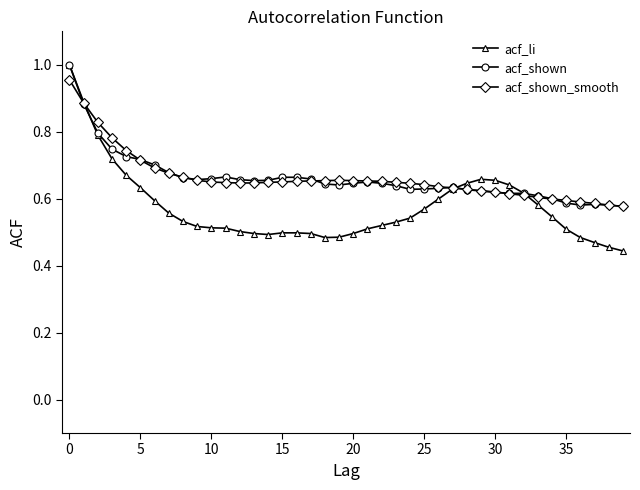

At how many categories does at least one series exceed 0?

40